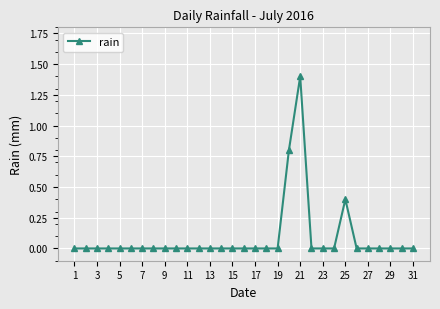

Does the chart have visible grid lines?

Yes